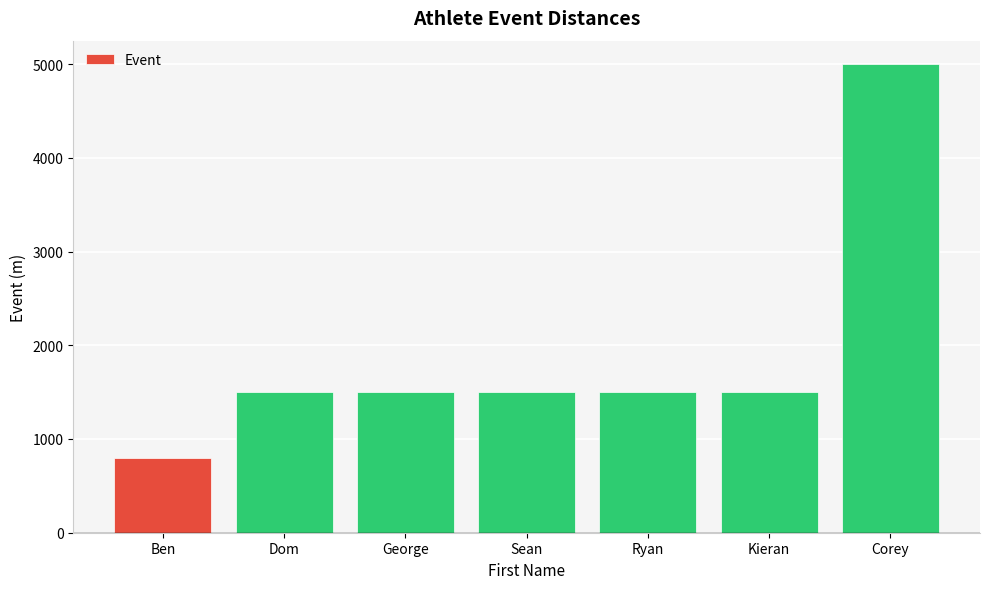

What position from the right is Ben?

7